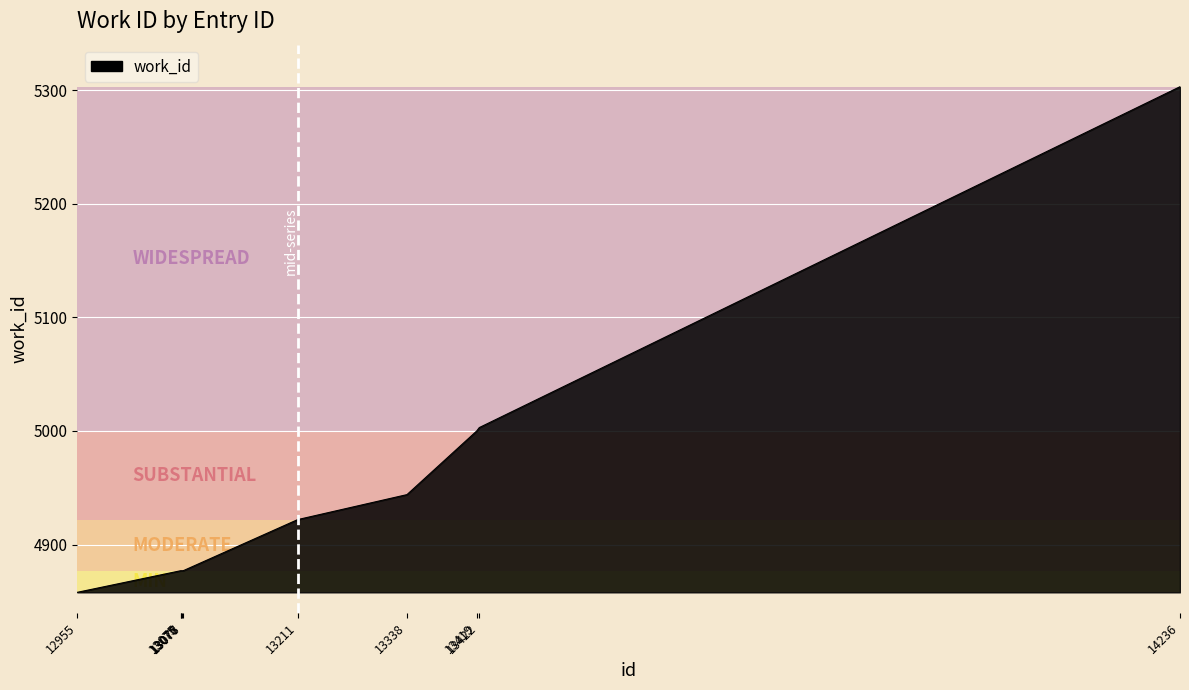

Reading right to left, transcribe all the data shown in this chart.

14236=5303	13422=5003	13419=5000	13338=4944	13211=4922	13078=4877	13077=4877	13076=4877	13075=4877	12955=4858